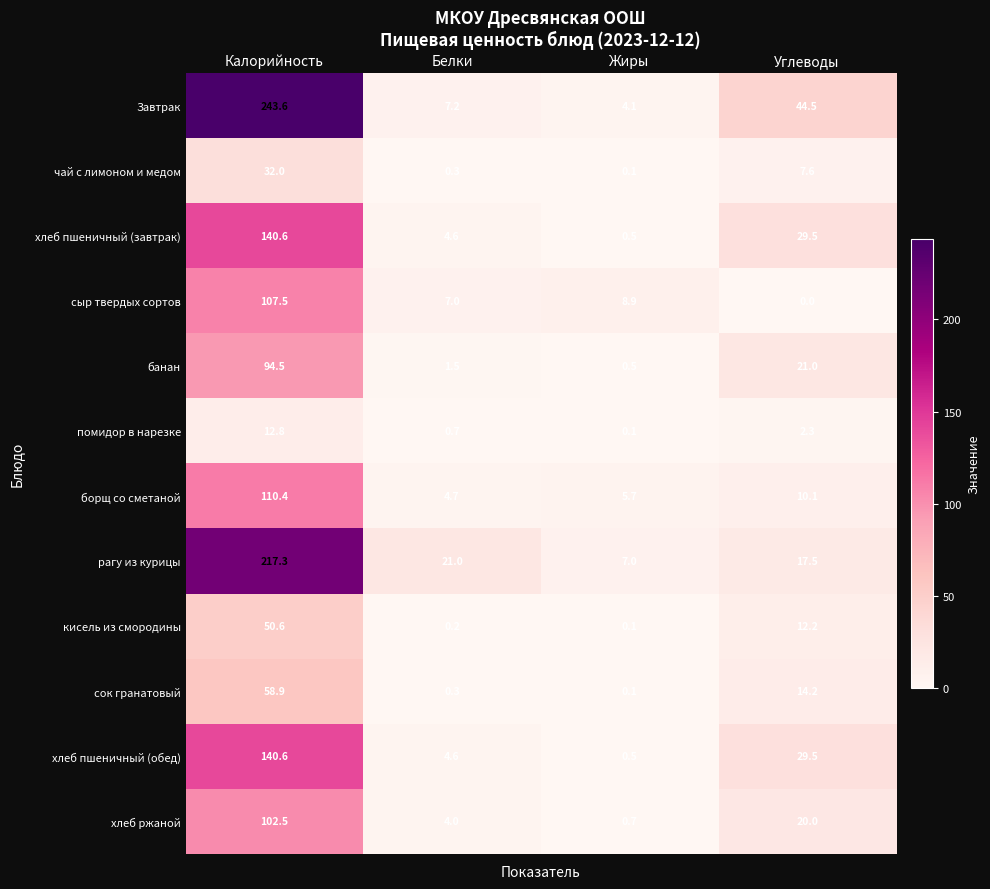

At which category does the chart reach its minimum across all series?

Углеводы